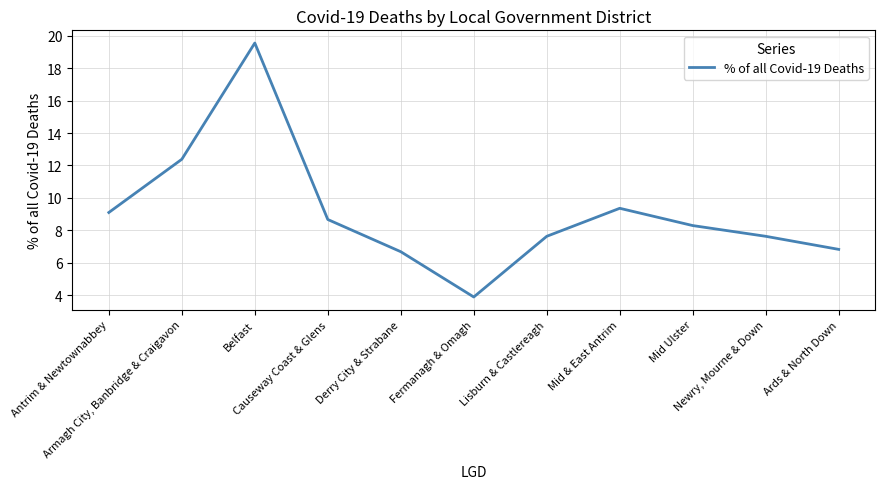

What is the difference between the maximum and minimum values?

15.7